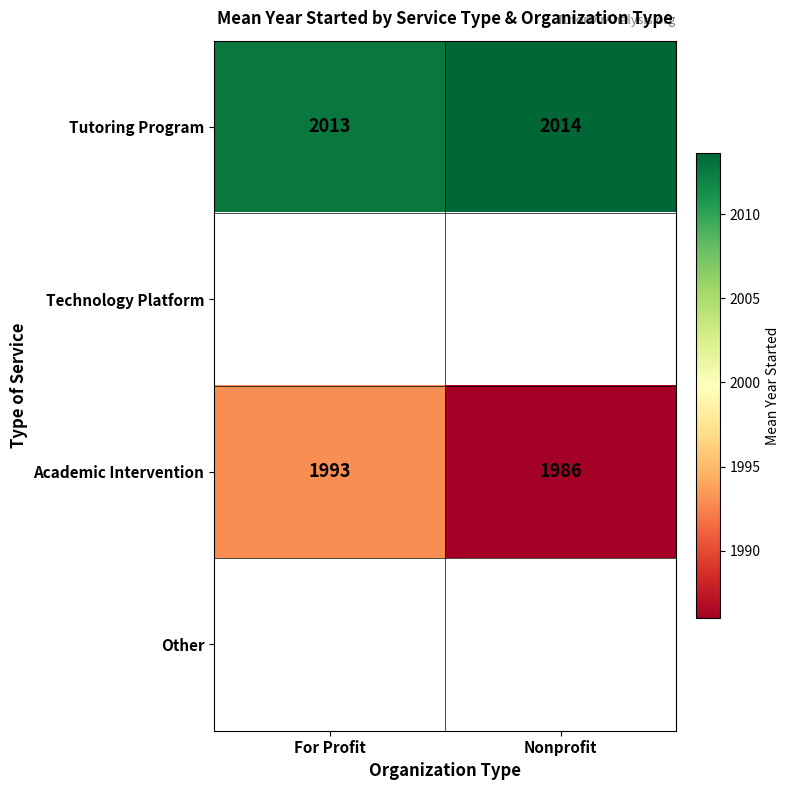

List the labels in order of Academic Intervention value, smallest first.

Nonprofit, For Profit